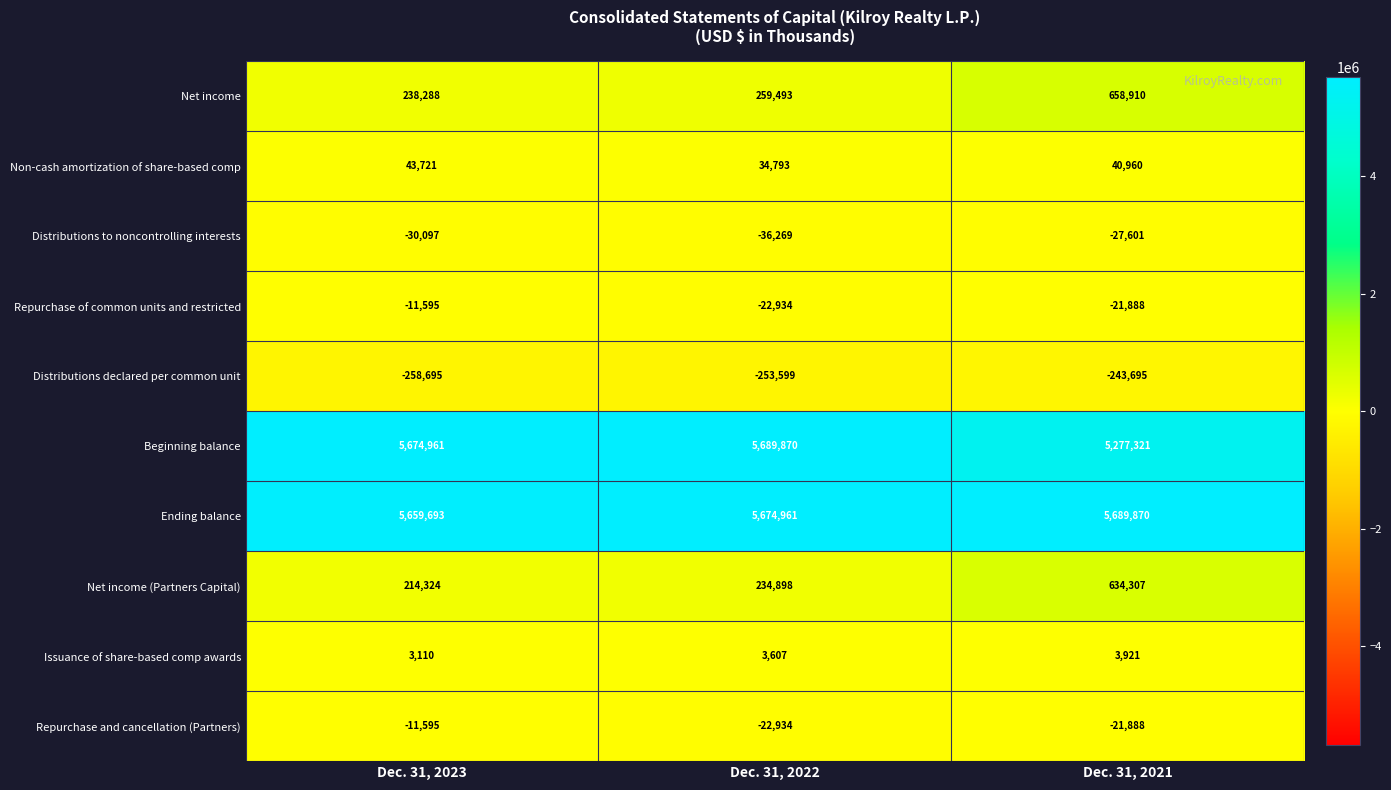

Between Dec. 31, 2023 and Dec. 31, 2022, which series saw the biggest shift?

Net income